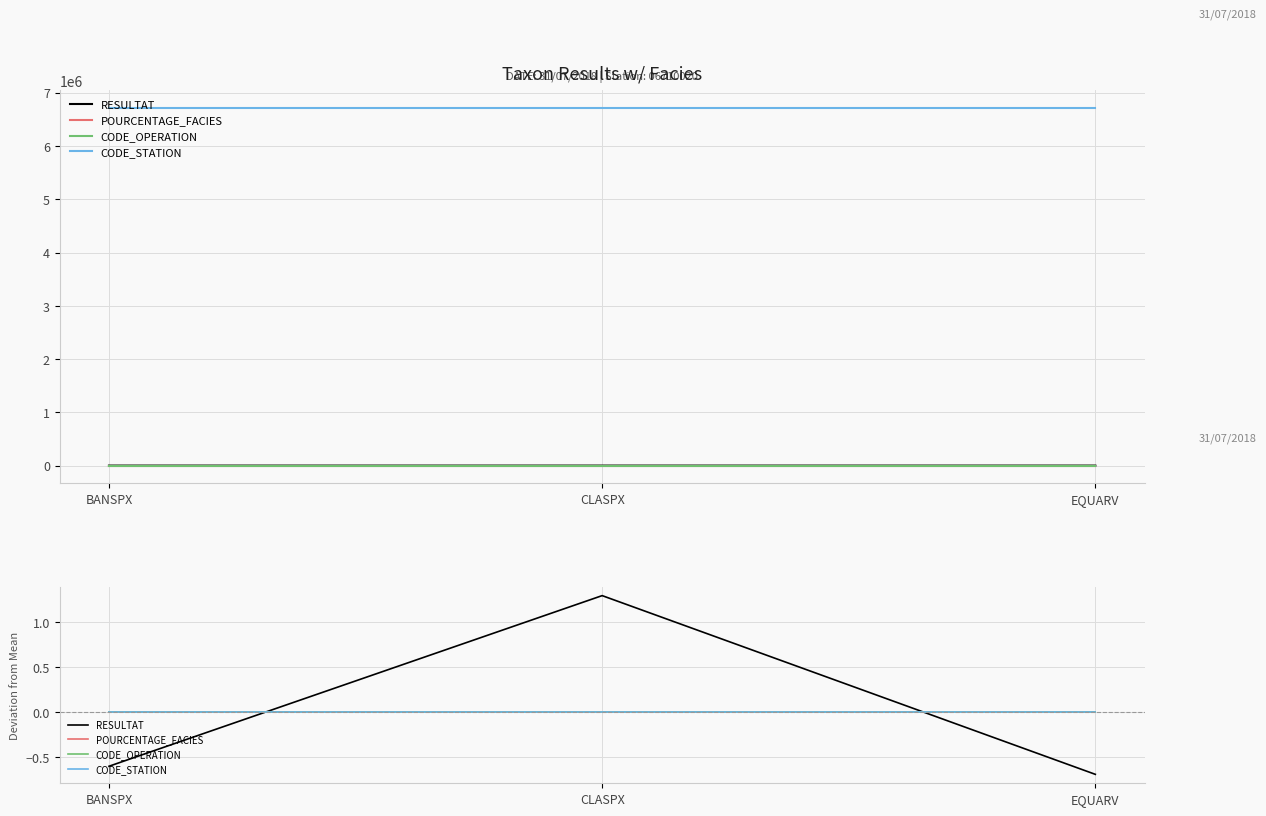

At which label is CODE_OPERATION closest to 0?

BANSPX